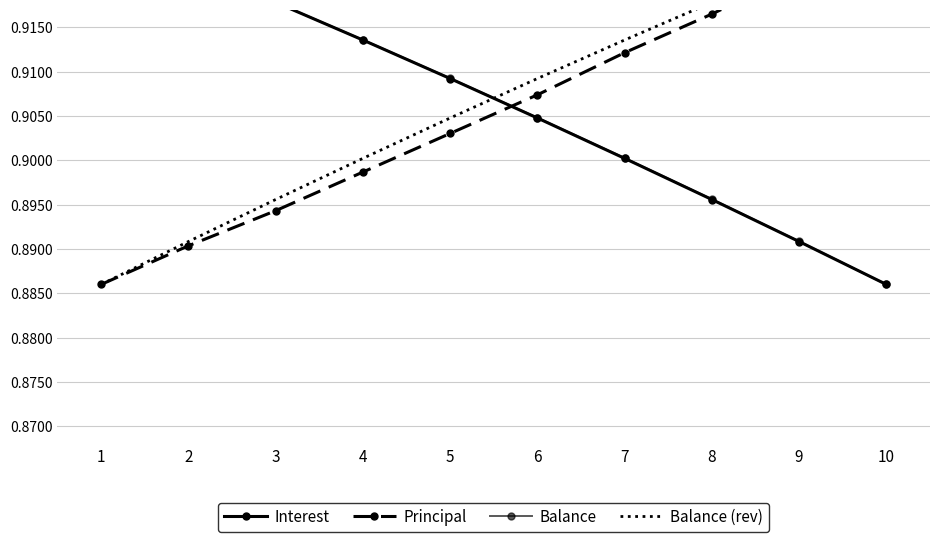

List the series in order of their peak value, lowest first.

Interest, Principal, Balance, Balance (rev)